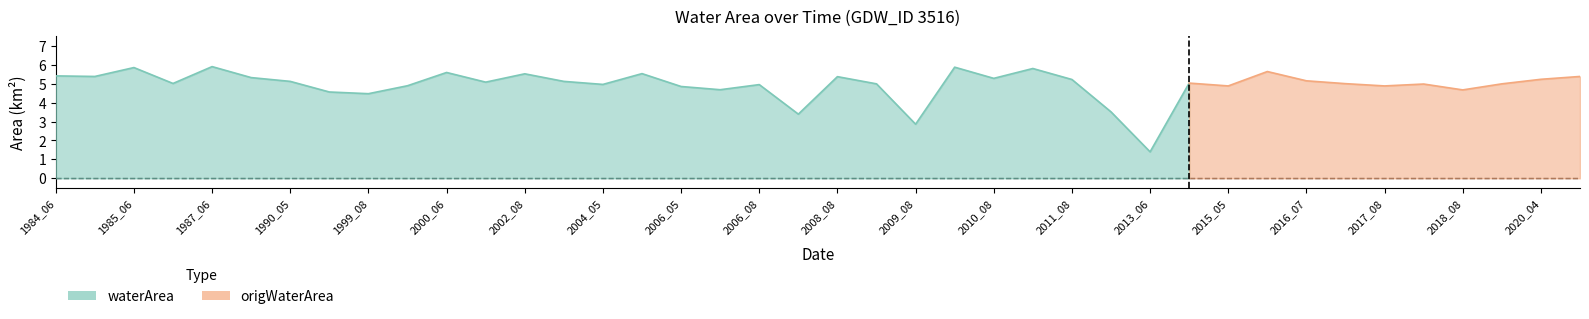

What is the value of the waterArea point at the 33rd from the left?

5.2